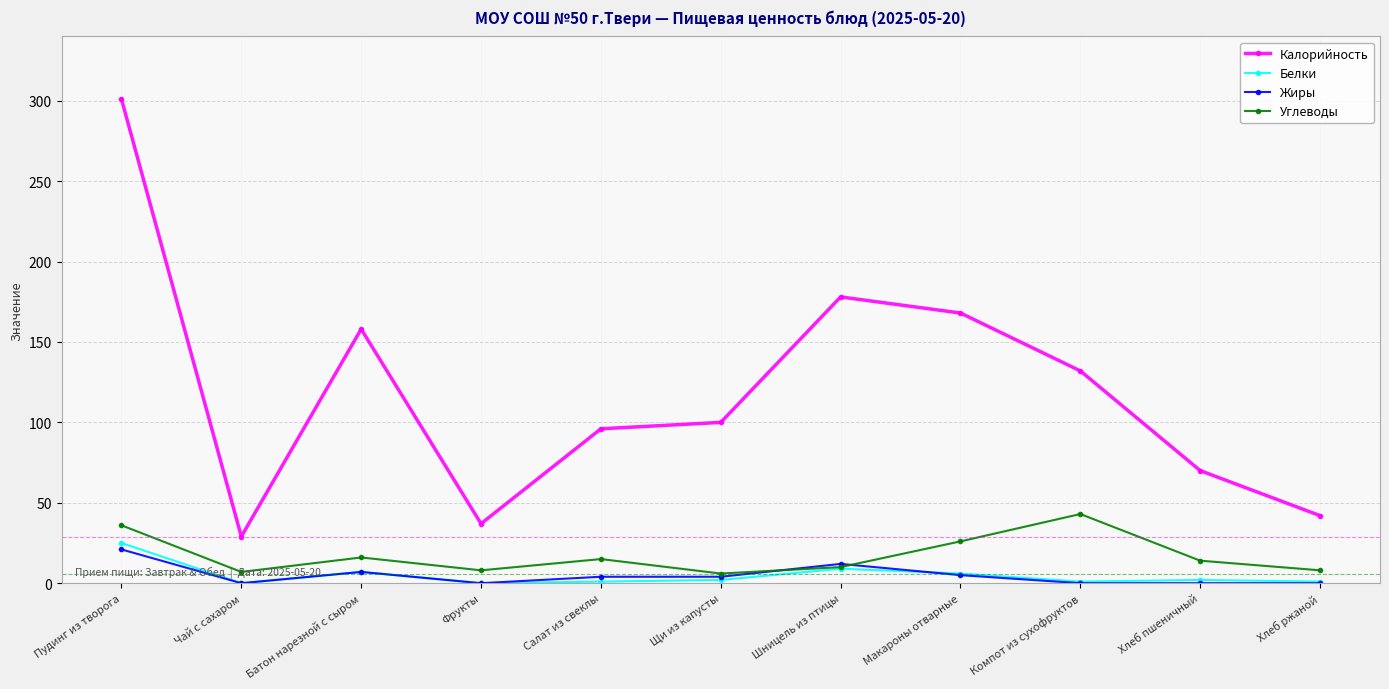

What is the value of the Калорийность point at the 1st from the left?

301